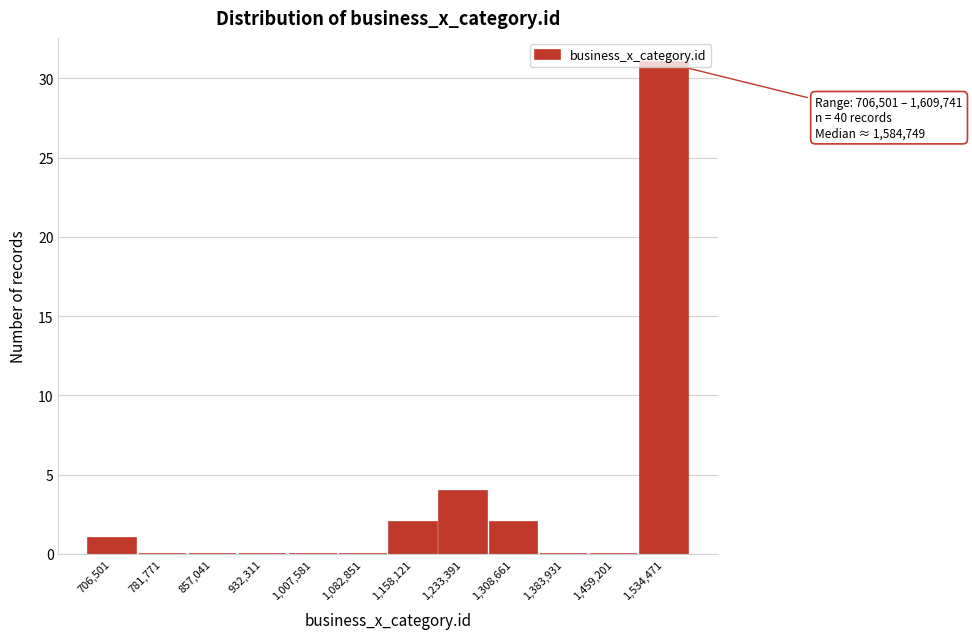

At which label is the value closest to 15?

1,233,391